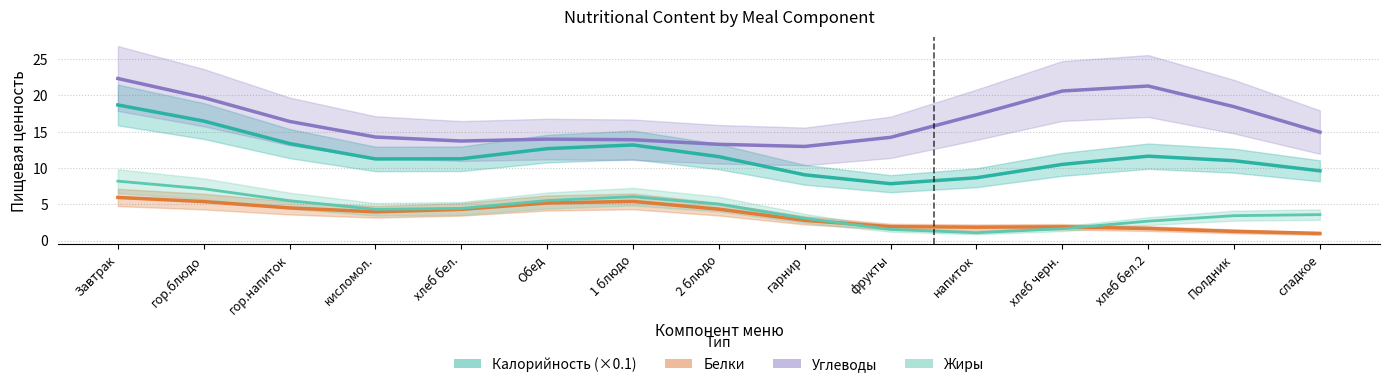

In Калорийность (×0.1), how many points are lower than both neighbors (excluding endpoints)?

2